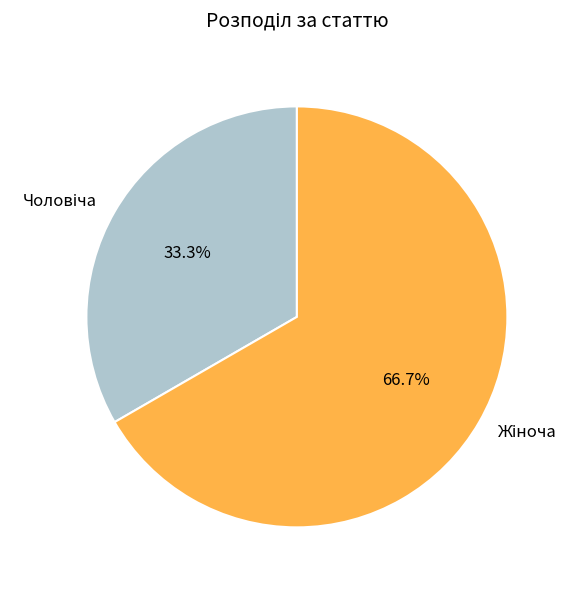

Is there a majority slice in this chart?

Yes